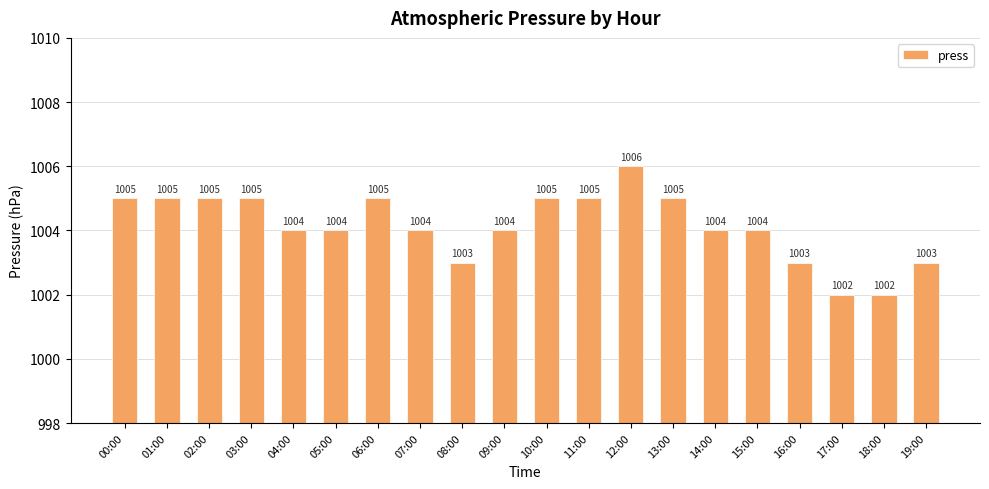

What is the difference between the second highest and second lowest values?

3